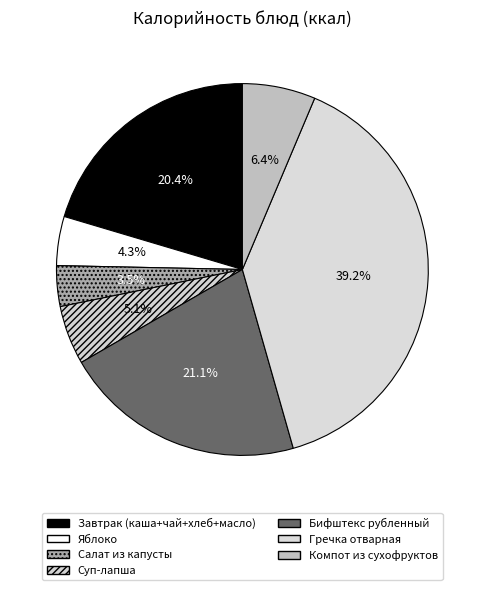

How many segments does this pie chart have?

7